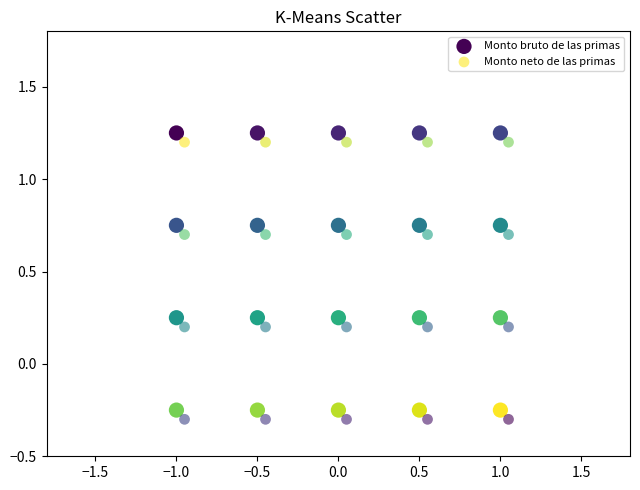

Which series reaches the maximum Y coordinate?

Monto bruto de las primas